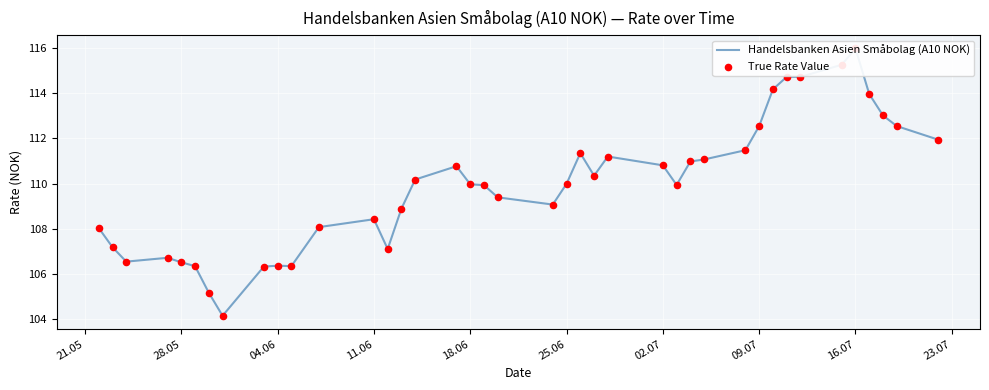

Which series contains the highest Y value?

Handelsbanken Asien Småbolag (A10 NOK)